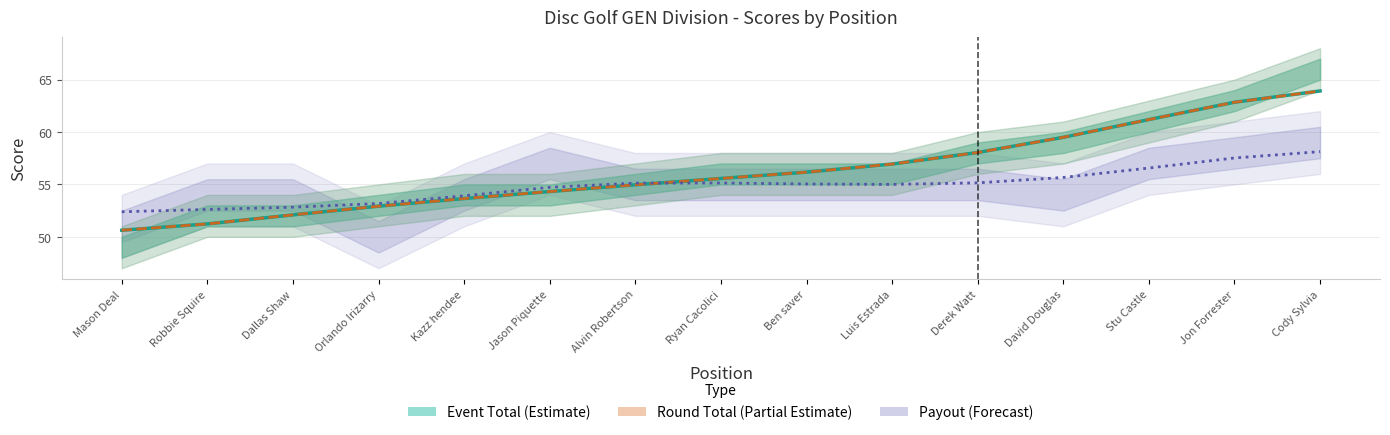

Reading right to left, list all the values displayed in this chart.

event_total_score: Cody Sylvia=63.9	Jon Forrester=62.8	Stu Castle=61.2	David Douglas=59.5	Derek Watt=58.0	Luis Estrada=56.9	Ben saver=56.2	Ryan Cacolici=55.6	Alvin Robertson=55.0	Jason Piquette=54.3	Kazz hendee=53.7	Orlando Irizarry=52.9	Dallas Shaw=52.1	Robbie Squire=51.2	Mason Deal=50.6
round_total_score: Cody Sylvia=63.9	Jon Forrester=62.8	Stu Castle=61.2	David Douglas=59.5	Derek Watt=58.0	Luis Estrada=56.9	Ben saver=56.2	Ryan Cacolici=55.6	Alvin Robertson=55.0	Jason Piquette=54.3	Kazz hendee=53.7	Orlando Irizarry=52.9	Dallas Shaw=52.1	Robbie Squire=51.2	Mason Deal=50.6
payout: Cody Sylvia=58.1	Jon Forrester=57.5	Stu Castle=56.6	David Douglas=55.7	Derek Watt=55.2	Luis Estrada=55.0	Ben saver=55.0	Ryan Cacolici=55.1	Alvin Robertson=55.1	Jason Piquette=54.7	Kazz hendee=53.9	Orlando Irizarry=53.2	Dallas Shaw=52.8	Robbie Squire=52.6	Mason Deal=52.4